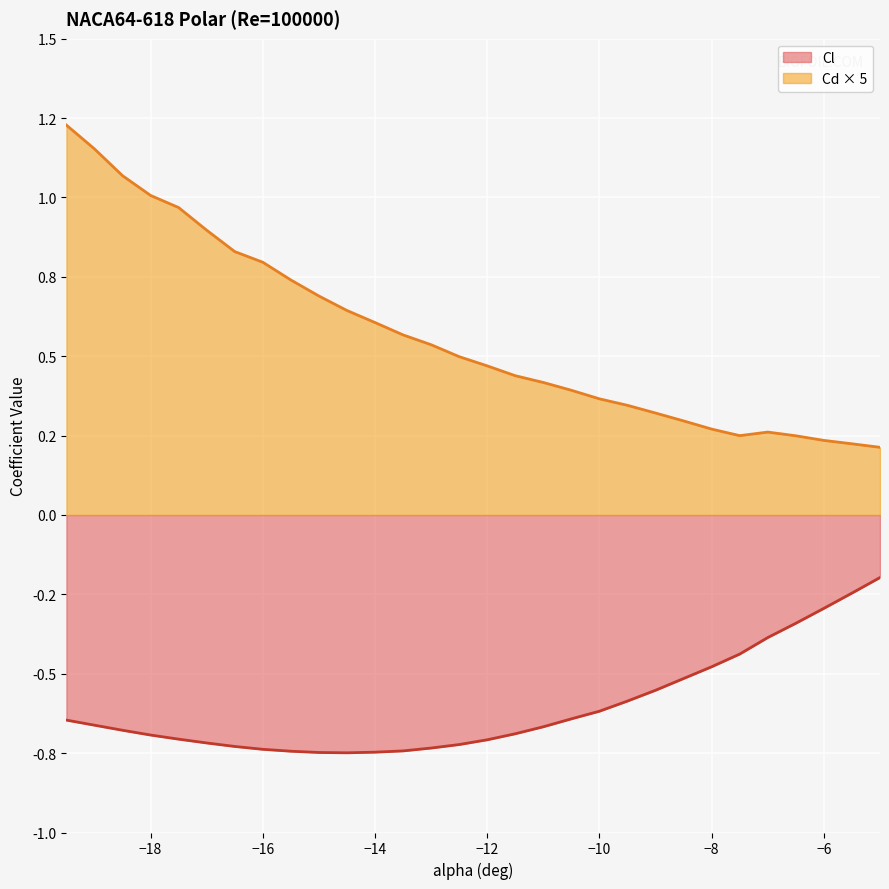

List the series in order of their overall mean, highest first.

Cd × 5, Cl